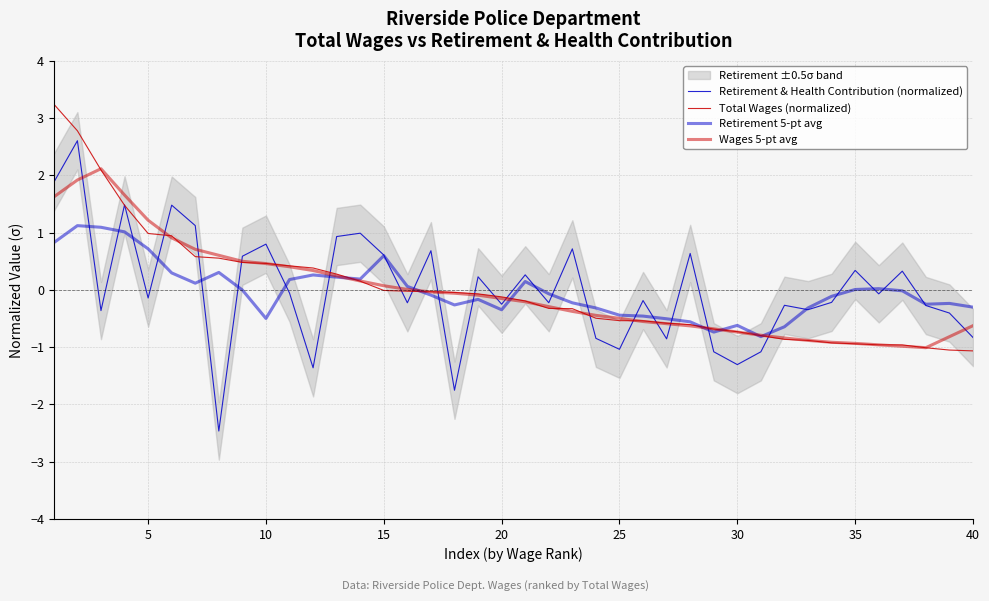

How many interior local valleys does the Retirement & Health Contribution (normalized) series have?

13